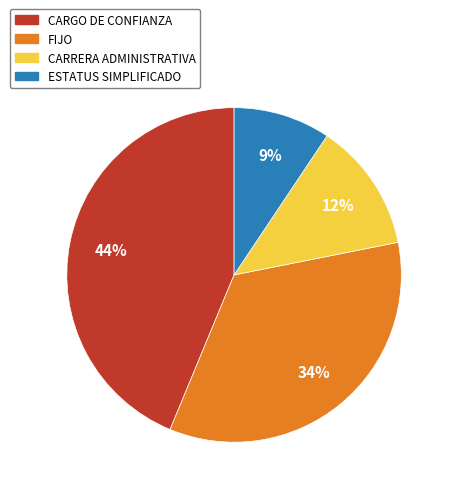

Is ESTATUS SIMPLIFICADO the majority of the pie?

No